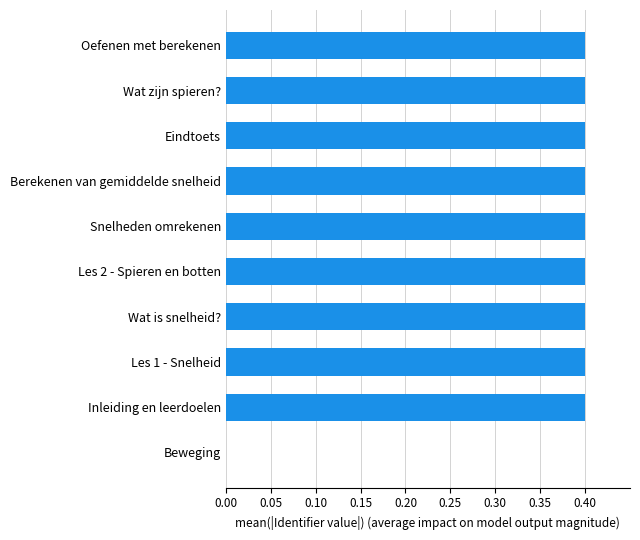

Reading top to bottom, list all the values displayed in this chart.

Oefenen met berekenen=0.4	Wat zijn spieren?=0.4	Eindtoets=0.4	Berekenen van gemiddelde snelheid=0.4	Snelheden omrekenen=0.4	Les 2 - Spieren en botten=0.4	Wat is snelheid?=0.4	Les 1 - Snelheid=0.4	Inleiding en leerdoelen=0.4	Beweging=0.0